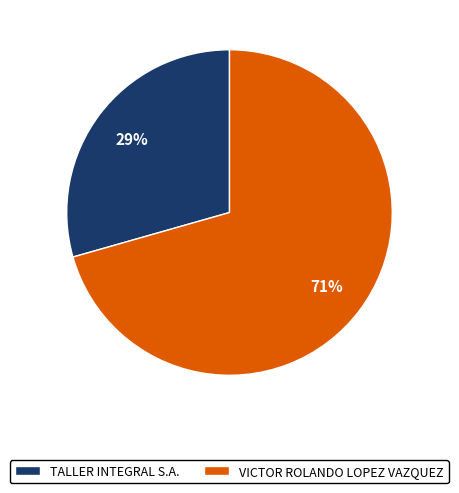

How many slices are in this pie chart?

2